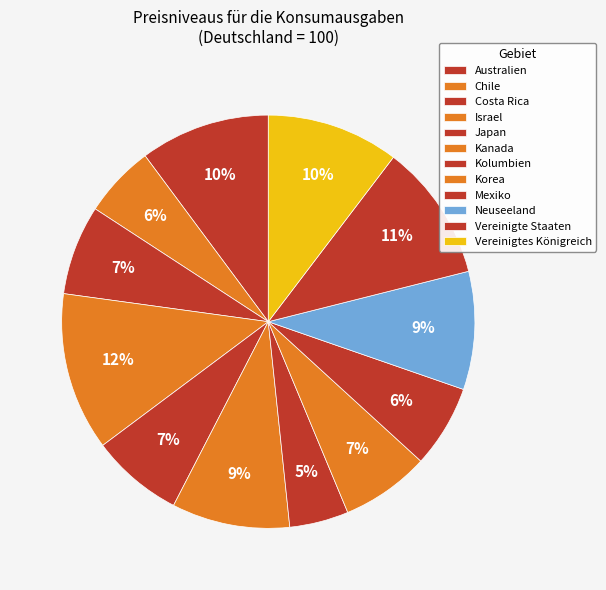

Combined, what portion of the pie is Kolumbien and Neuseeland?

13.9%